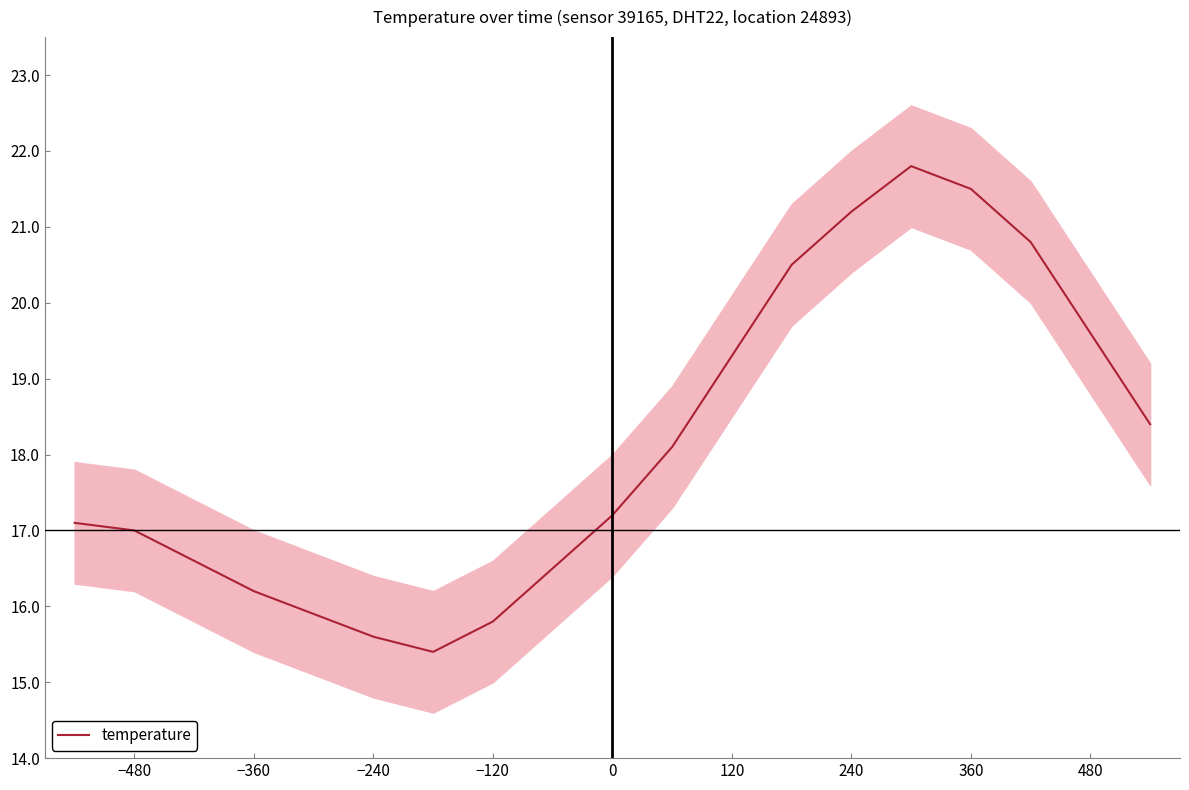

True or false: temperature has a value of 16.2 at −360.

True